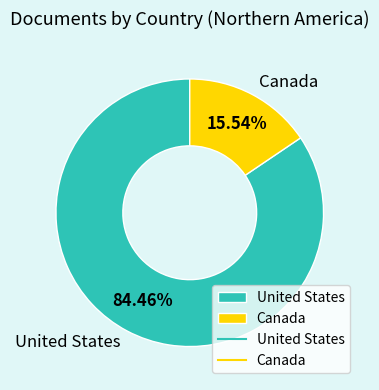

The United States slice represents 84% of the pie. True or false?

True